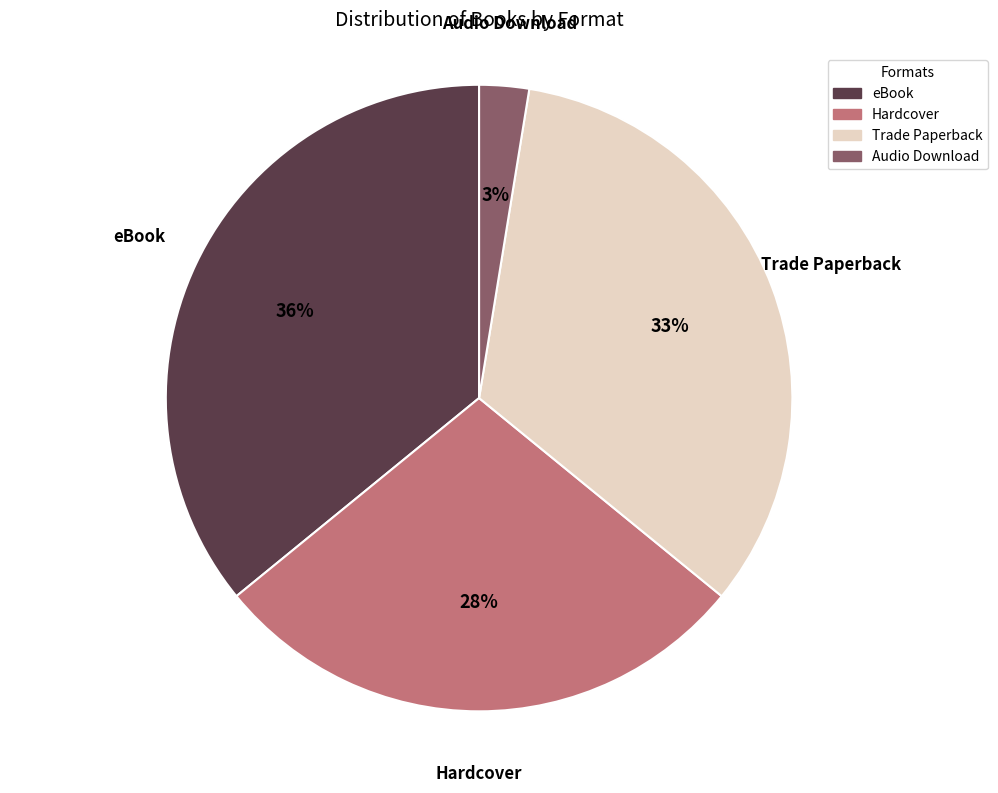

What is the smallest slice in the pie chart?

Audio Download